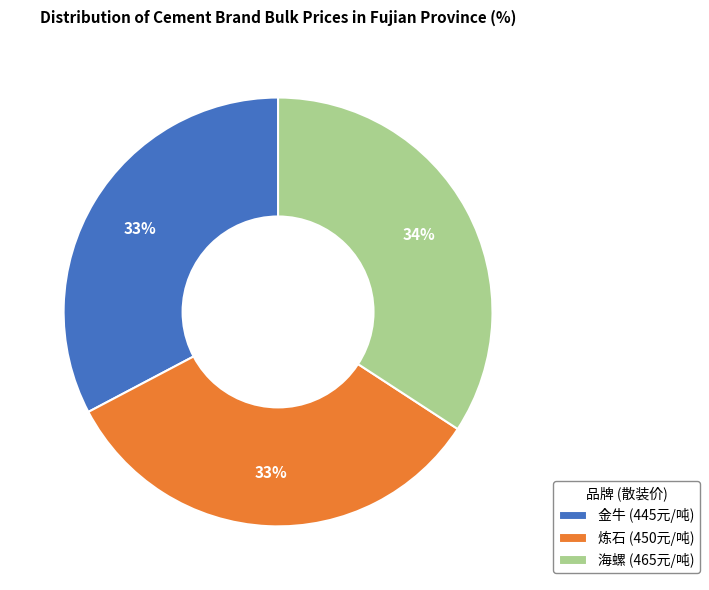

To the nearest percent, what is the difference between the largest and smallest slice percentages?

1%